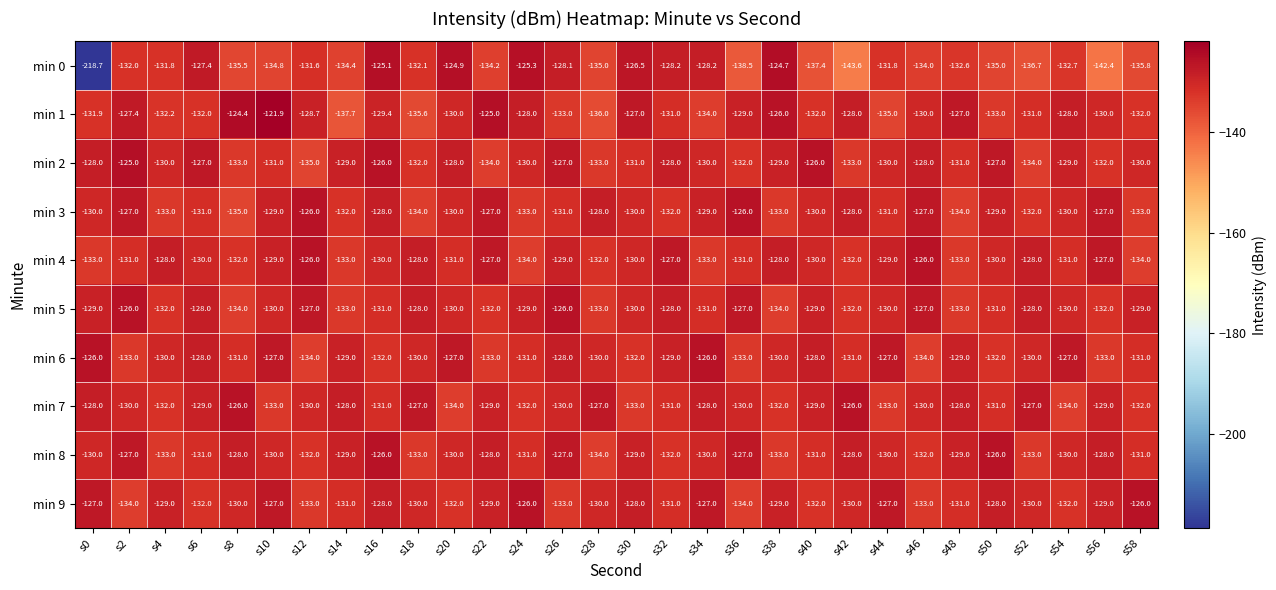

What is the difference between the highest and lowest values at s40?

11.4